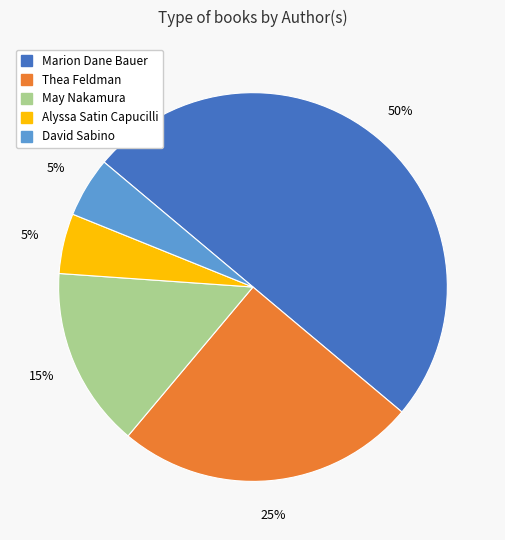

To the nearest percent, what is the difference between the largest and smallest slice percentages?

45%